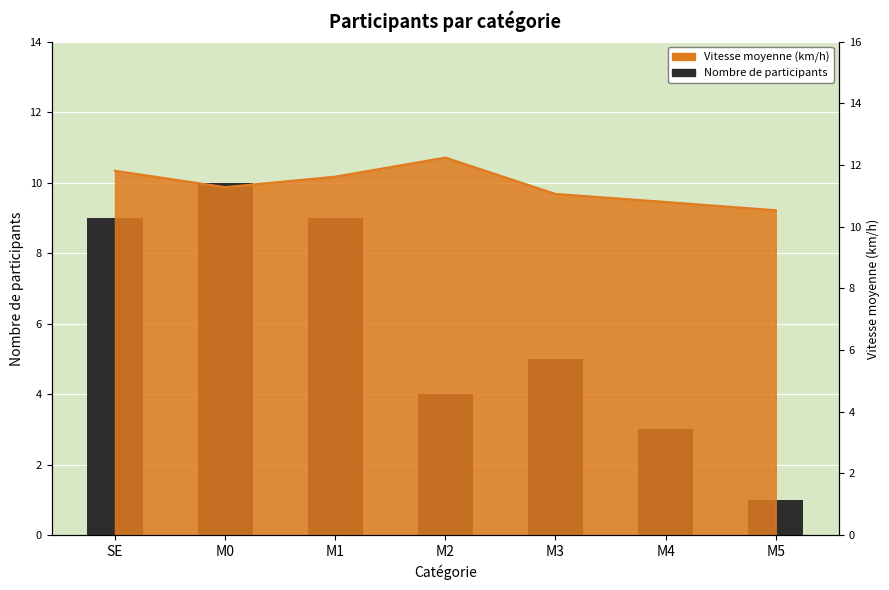

Are the bars grouped side by side (vs. stacked)?

No